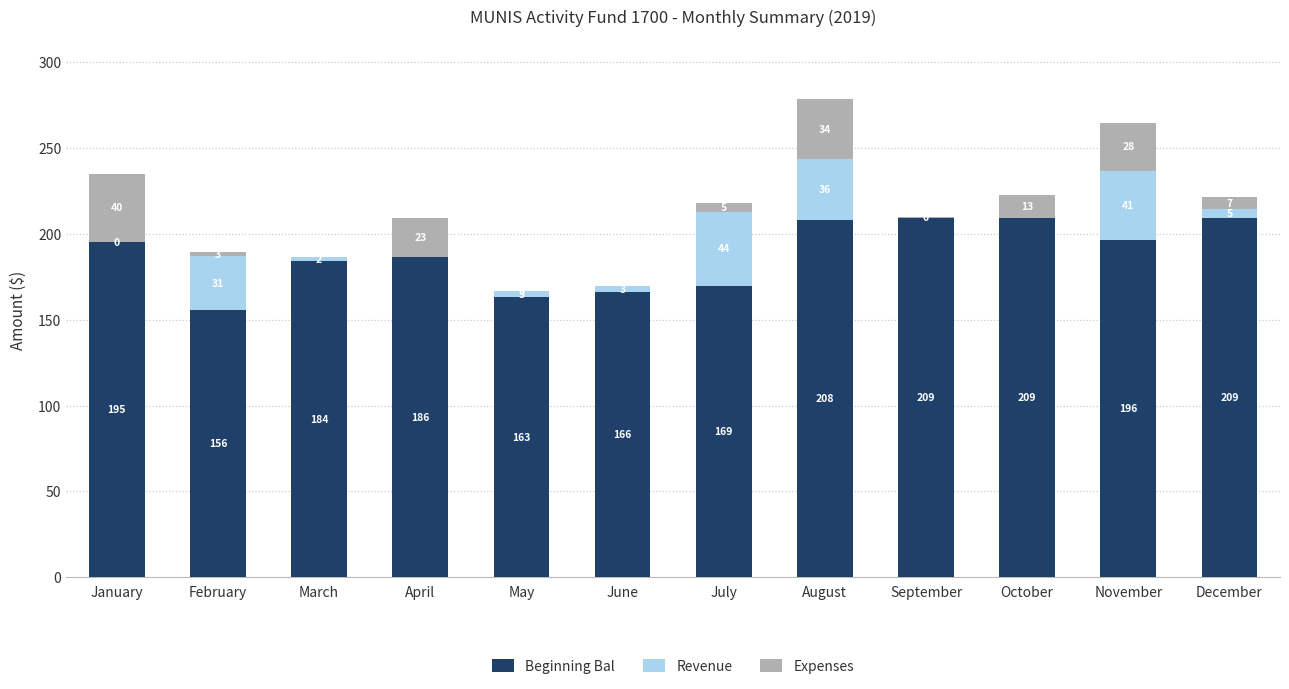

Are the bars grouped side by side (vs. stacked)?

No